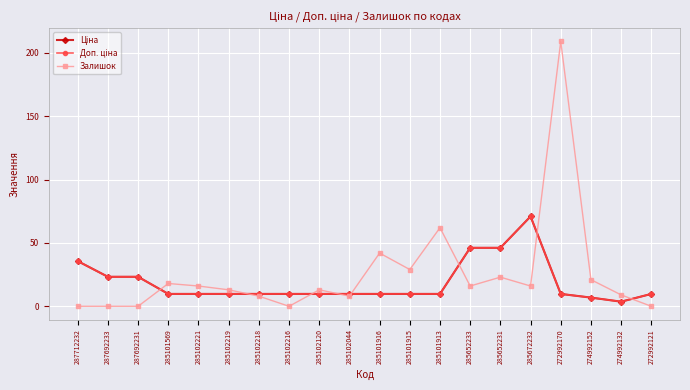

At which category is the sum across all series the highest?

272992170